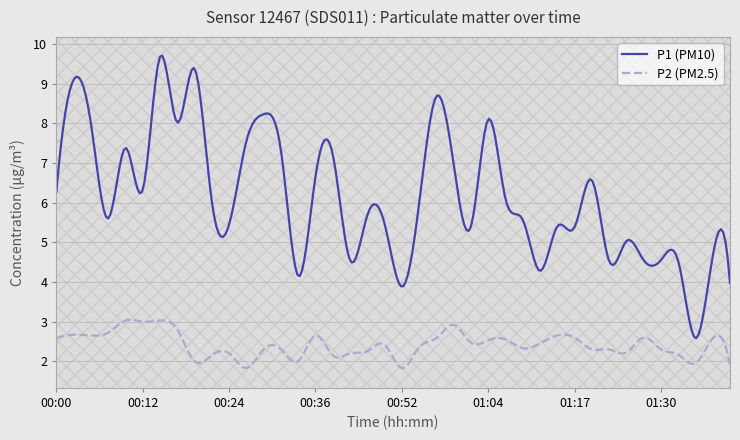

What is the lowest value of the P1 (PM10) series?

2.6